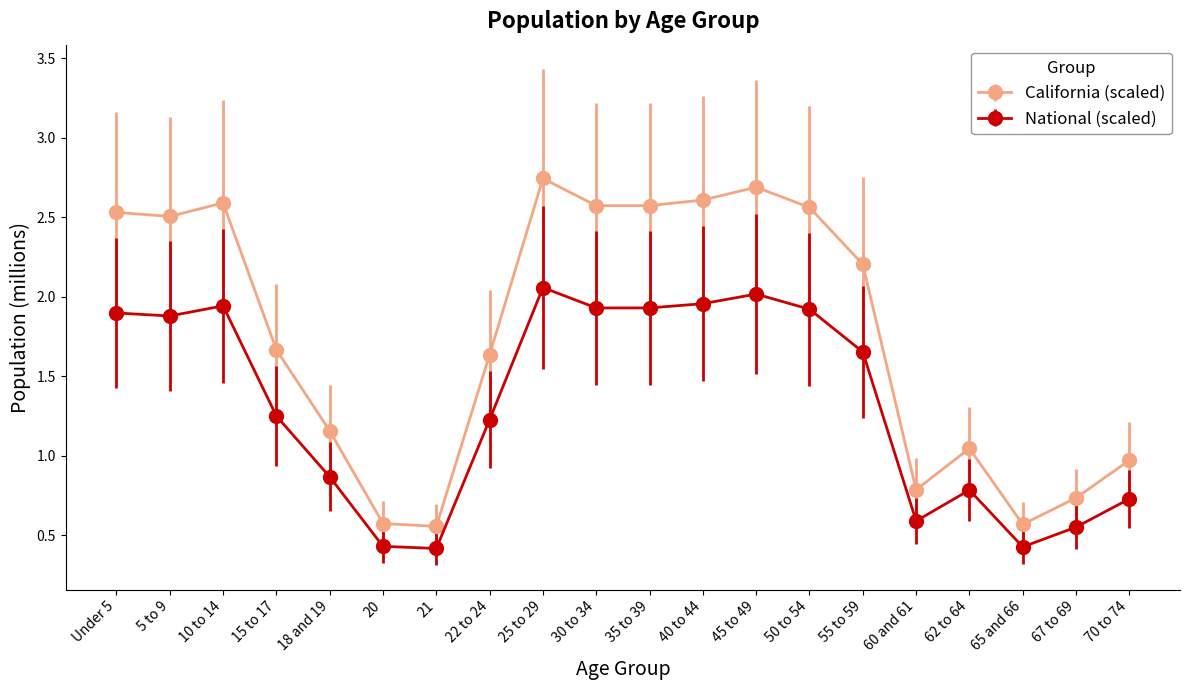

True or false: California (scaled) and National (scaled) intersect in this chart.

False